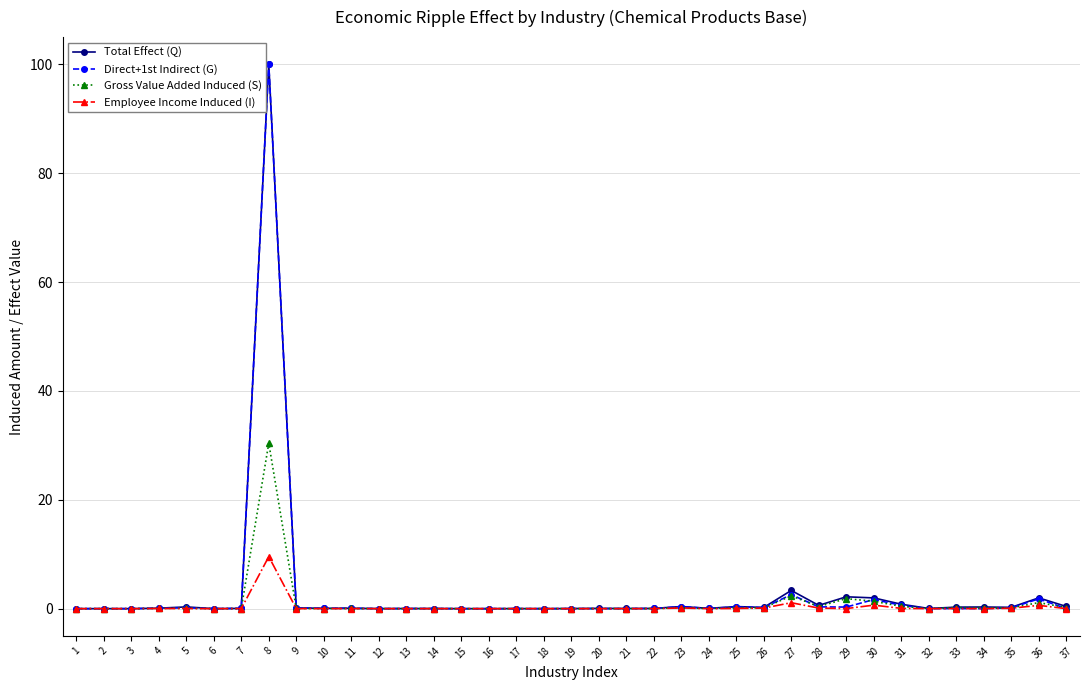

True or false: Direct+1st Indirect (G) has a value of 0.0 at 16.

True